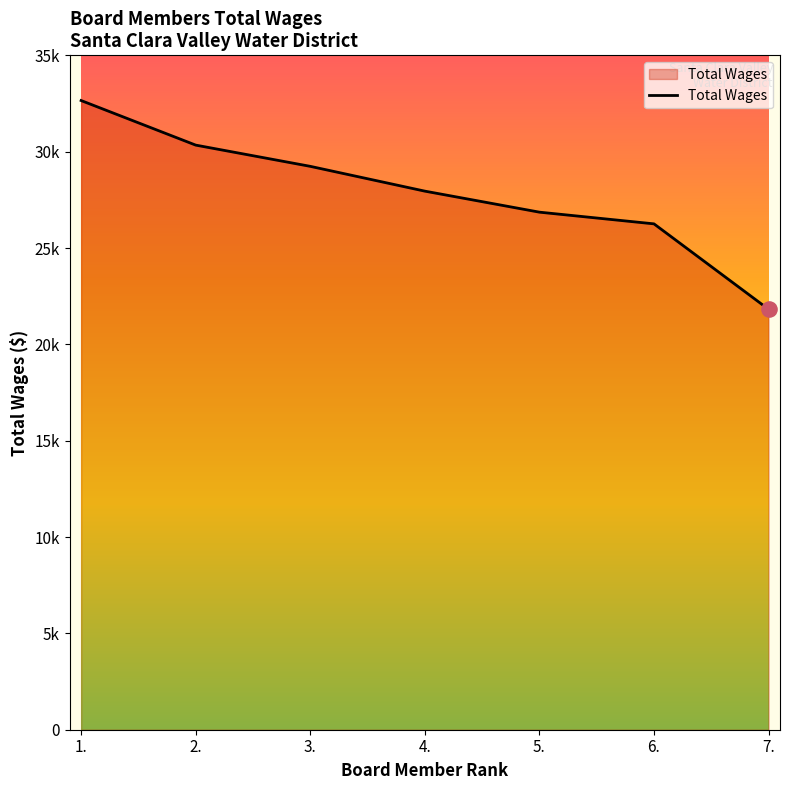

Approximately how many times larger is the value at 1. compared to 4.?

1.2